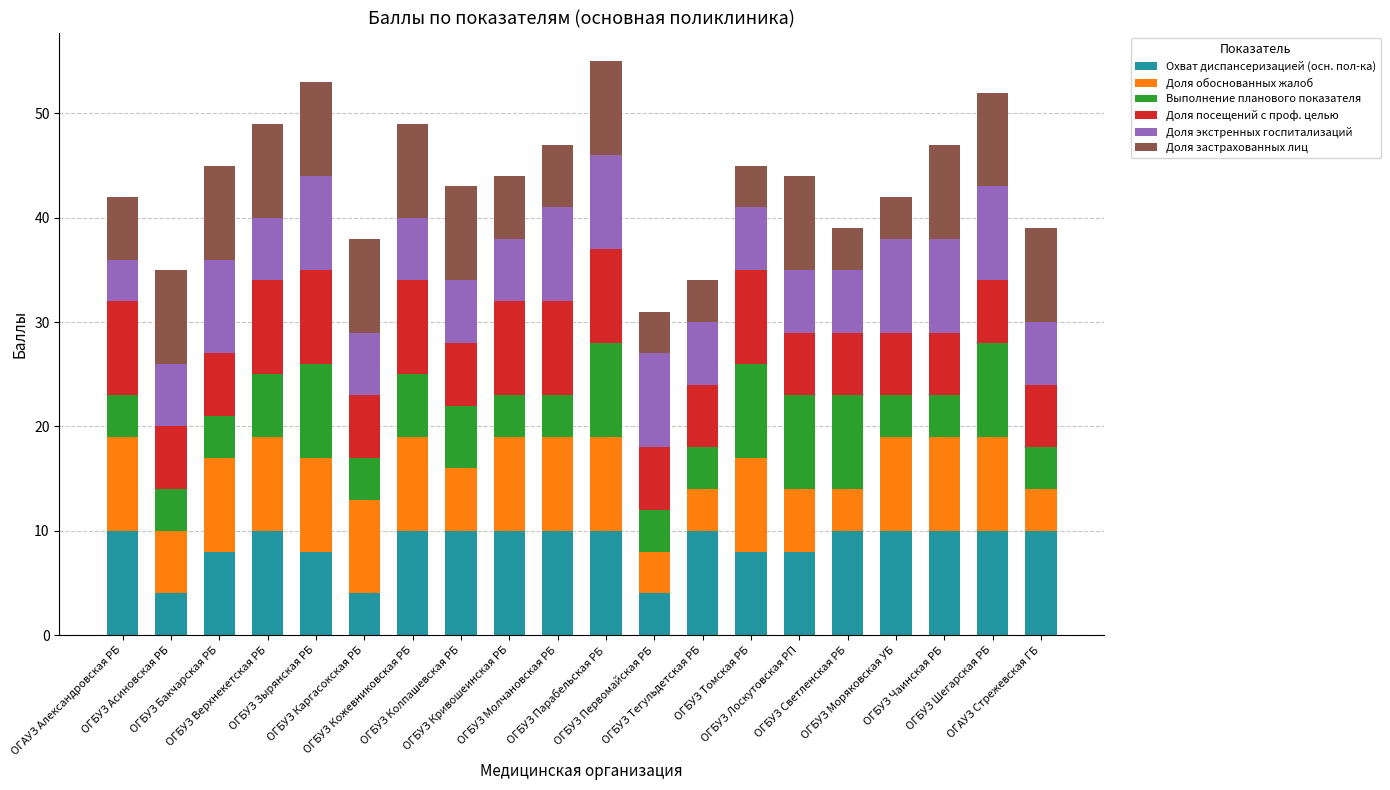

Are the bars grouped side by side (vs. stacked)?

No